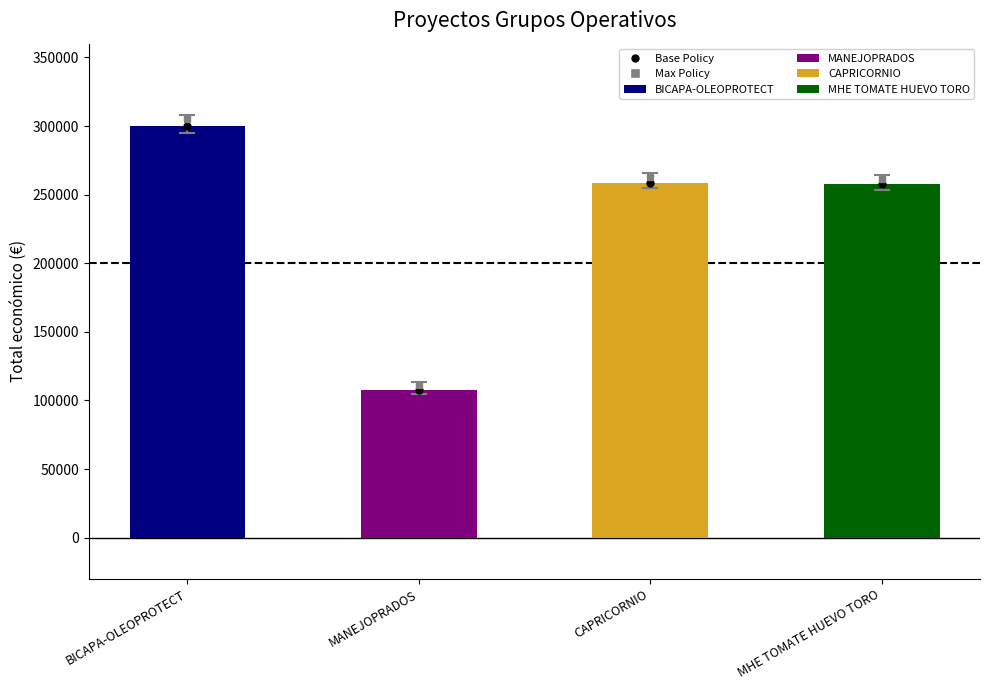

What is the value of the 1st bar from the left?

299997